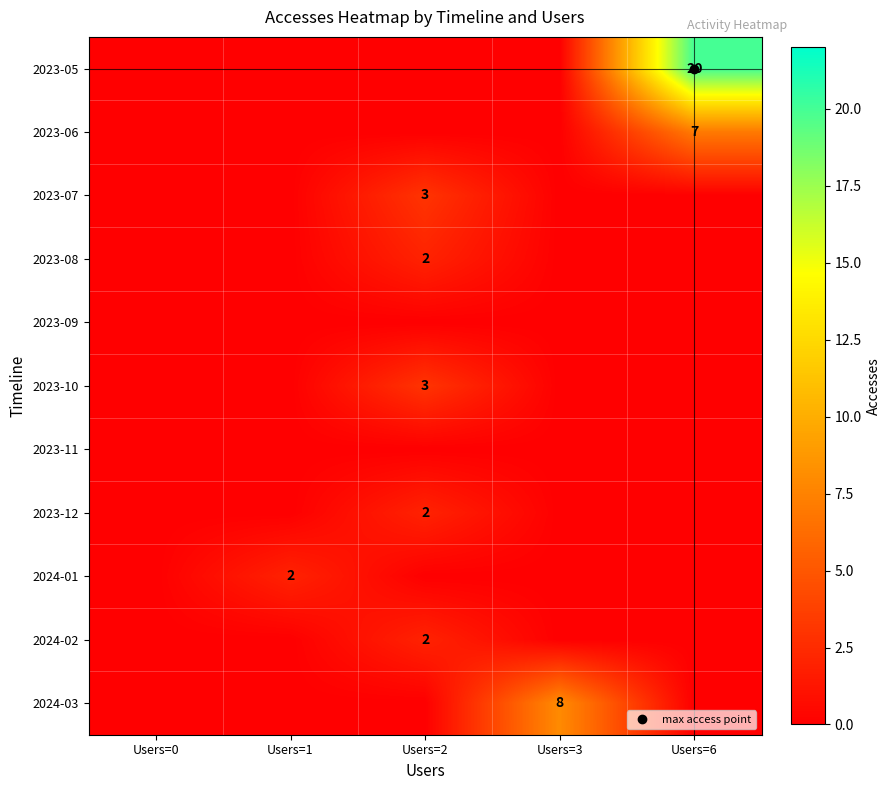

Rank the series by their maximum value, from highest to lowest.

2023-05, 2024-03, 2023-06, 2023-07, 2023-10, 2023-08, 2023-12, 2024-01, 2024-02, 2023-09, 2023-11